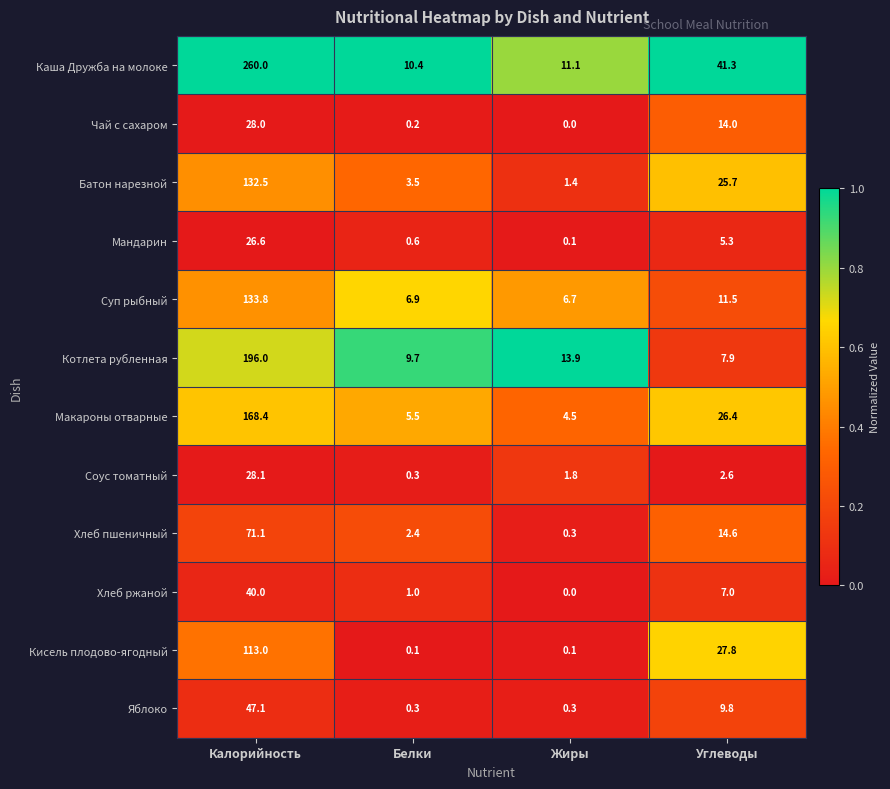

What is the total value across all series at Калорийность?

1244.6